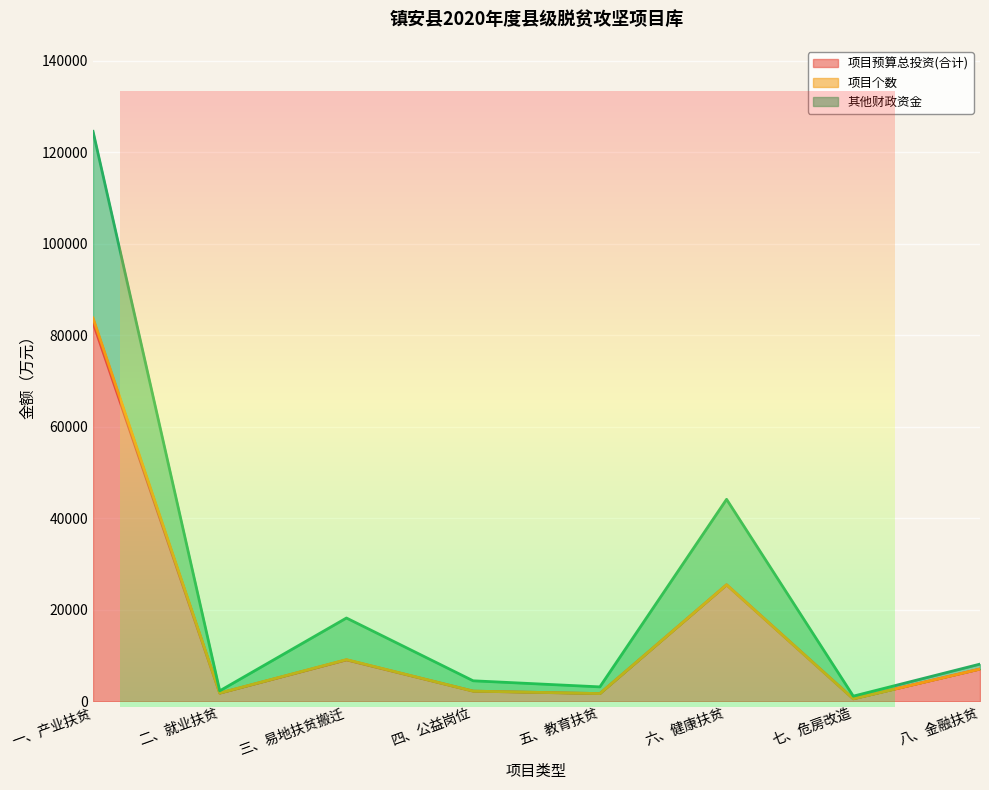

True or false: 项目预算总投资(合计) and 其他财政资金 cross at least once.

False